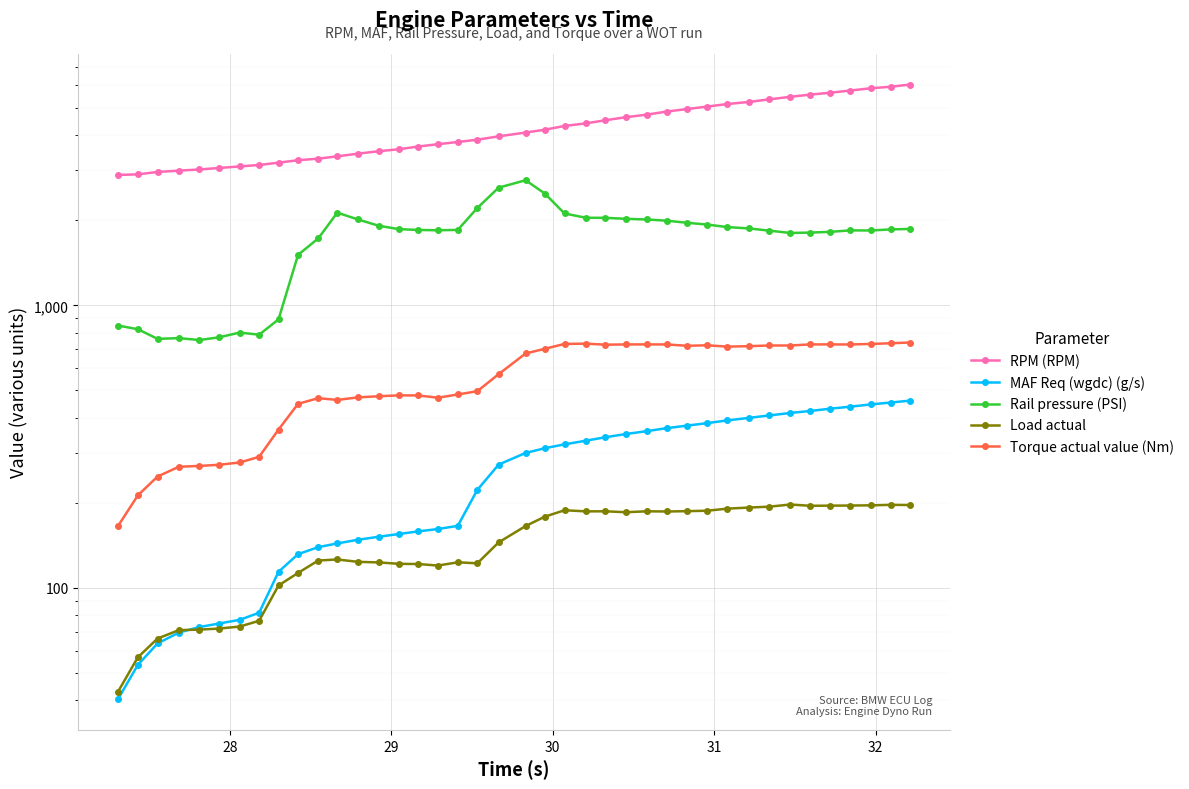

Reading left to right, transcribe all the data shown in this chart.

RPM (RPM): 2893.0	2907.0	2965.0	2996.0	3025.0	3062.0	3101.0	3138.0	3198.0	3262.0	3304.0	3367.0	3440.0	3510.0	3568.0	3647.0	3717.0	3784.0	3856.0	3962.0	4088.0	4182.0	4313.0	4405.0	4518.0	4631.0	4730.0	4850.0	4950.0	5051.0	5156.0	5245.0	5357.0	5468.0	5568.0	5652.0	5756.0	5864.0	5935.0	6045.0
MAF Req (wgdc) (g/s): 40.4	53.4	63.6	69.5	72.7	74.8	77.1	81.7	114.0	131.7	139.4	143.7	148.0	151.7	155.2	158.5	161.6	165.8	222.3	273.1	300.4	312.1	322.2	331.9	341.4	350.4	358.8	367.6	375.3	383.0	391.6	399.7	407.8	416.0	422.9	430.7	437.9	446.1	452.9	460.0
Rail pressure (PSI): 848.0	823.3	760.9	765.4	753.7	770.3	800.8	787.2	891.5	1508.8	1724.5	2127.6	2014.9	1912.8	1860.4	1848.1	1843.2	1848.8	2209.9	2608.7	2770.9	2486.8	2113.4	2041.0	2040.0	2023.6	2012.5	1993.0	1959.3	1930.9	1891.8	1871.2	1837.2	1803.5	1808.9	1819.7	1841.7	1840.2	1856.2	1863.5
Load actual: 42.9	56.8	66.2	70.9	71.2	71.8	73.0	76.5	102.0	113.0	125.0	126.1	123.7	123.1	121.7	121.5	120.0	123.2	122.2	144.9	165.6	178.7	188.3	186.6	186.7	185.3	186.7	186.4	186.9	187.6	190.8	192.5	193.9	197.3	195.3	195.5	195.7	196.0	196.8	196.5
Torque actual value (Nm): 165.5	212.5	247.8	268.4	270.2	272.7	277.9	291.0	363.3	448.1	469.4	462.7	472.2	476.8	480.2	479.9	471.0	483.7	496.7	570.8	675.5	701.7	730.2	731.8	725.7	727.2	727.3	726.9	719.2	722.1	714.2	717.0	720.9	720.8	727.4	727.2	727.0	730.0	734.3	738.6